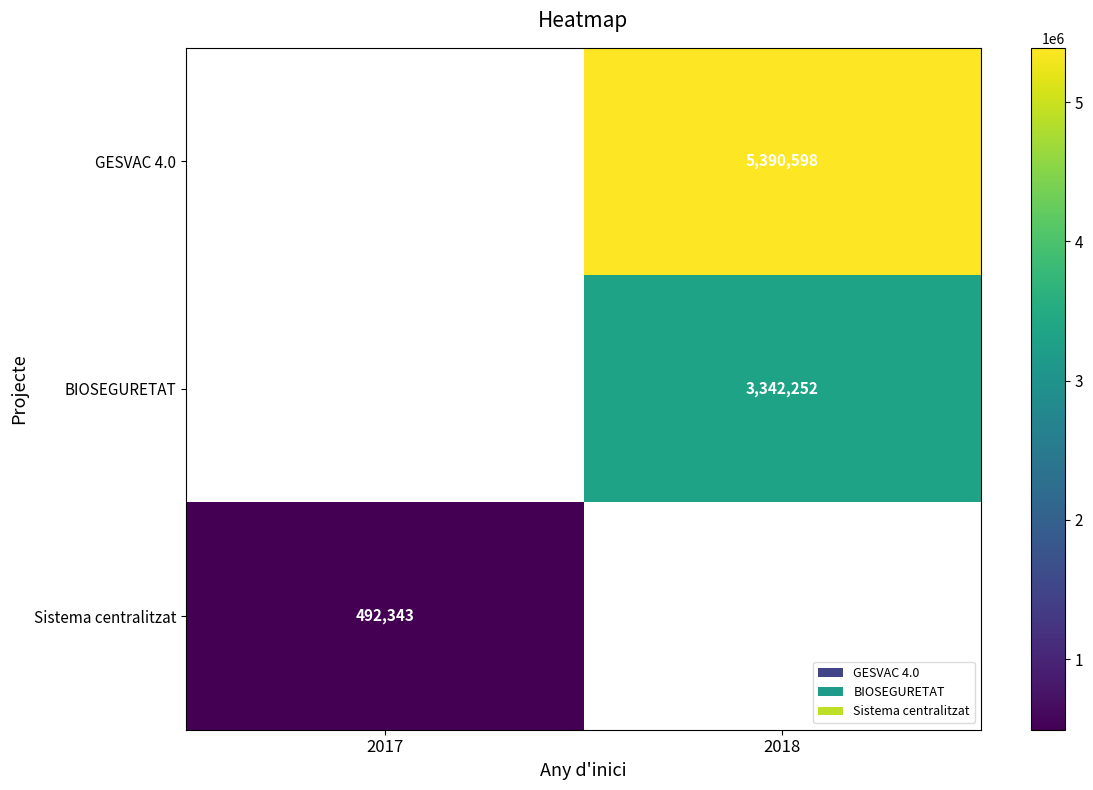

True or false: BIOSEGURETAT has a value of 3342252 at 2018.

True